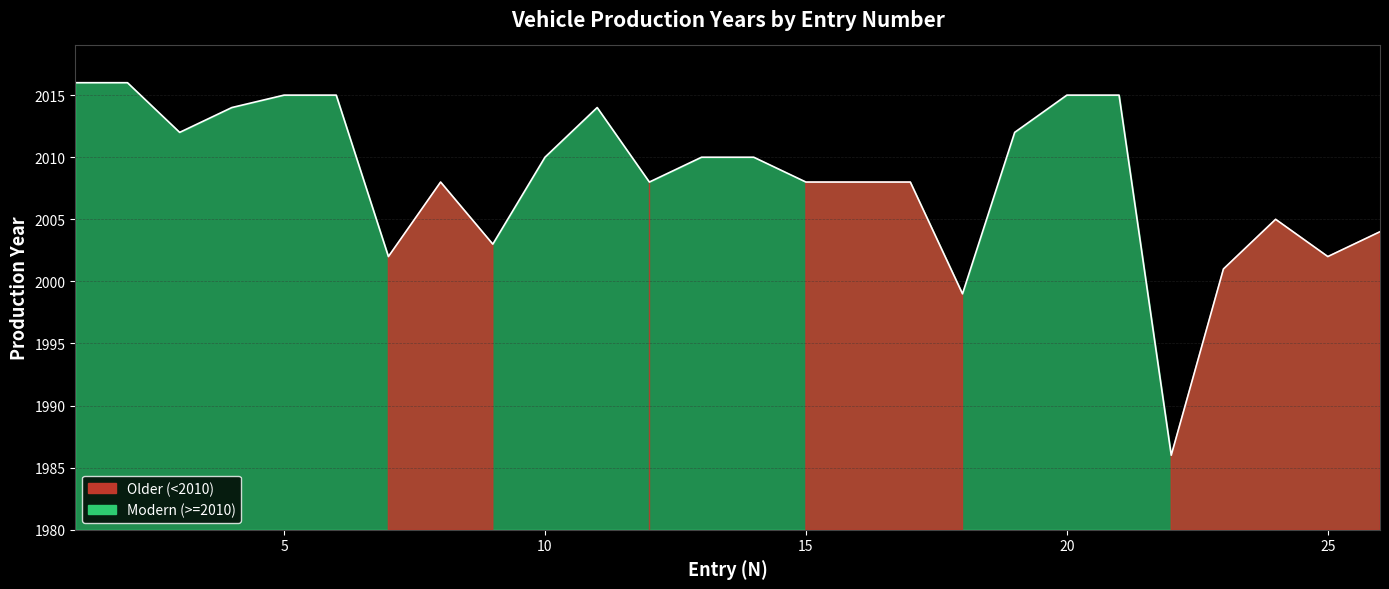

Reading left to right, list all the values displayed in this chart.

2016	2016	2012	2014	2015	2015	2002	2008	2003	2010	2014	2008	2010	2010	2008	2008	2008	1999	2012	2015	2015	1986	2001	2005	2002	2004